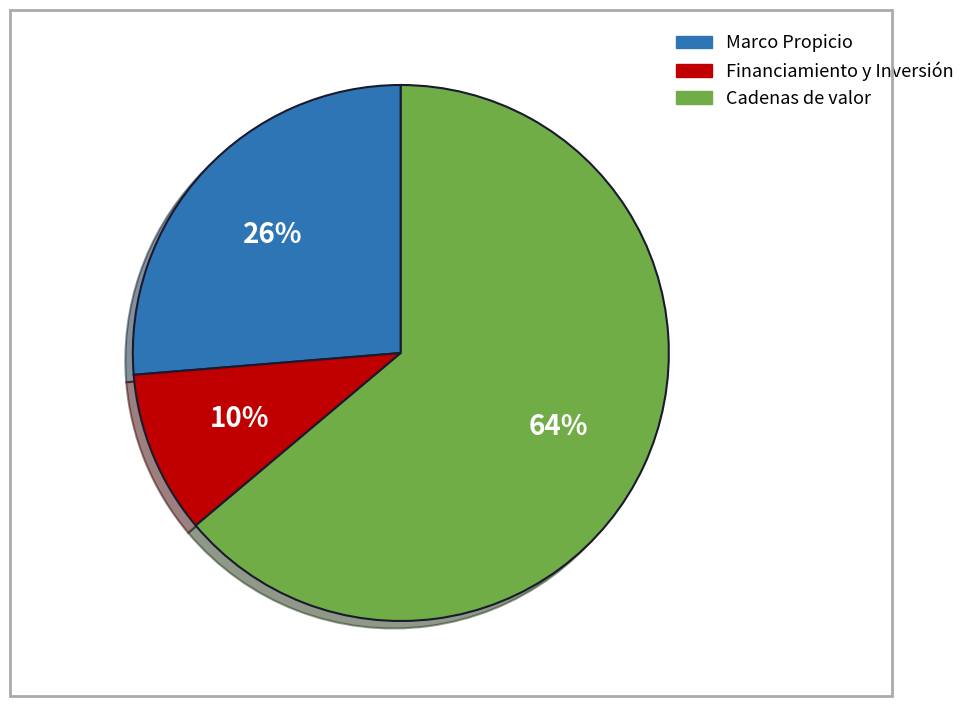

Rank the categories by value from highest to lowest.

Cadenas de valor, Marco Propicio, Financiamiento y Inversión